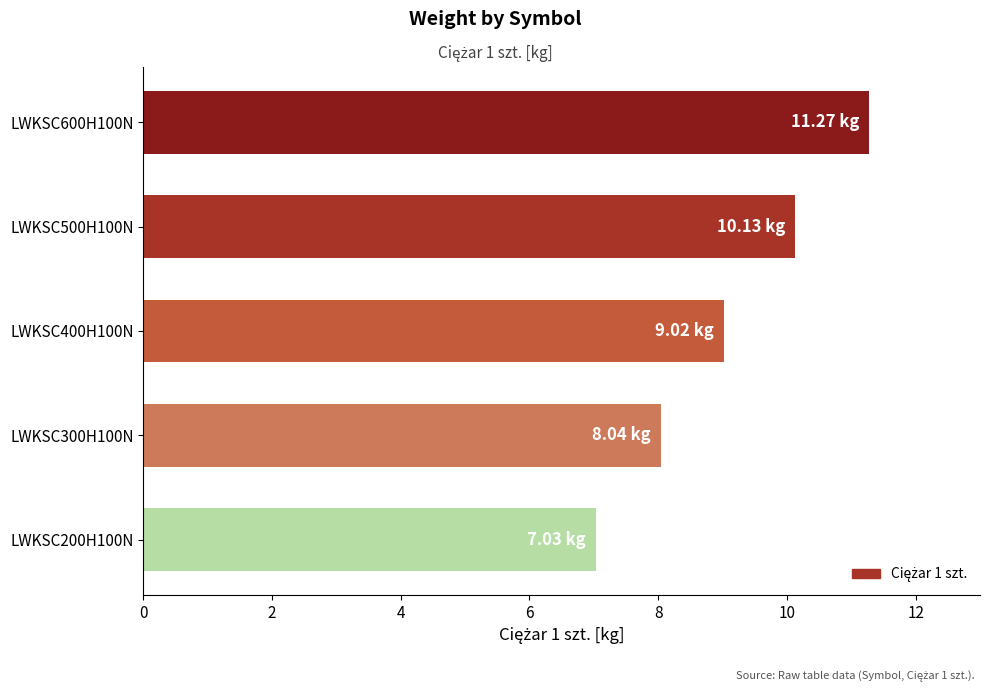

Which has a higher value, LWKSC600H100N or LWKSC300H100N?

LWKSC600H100N